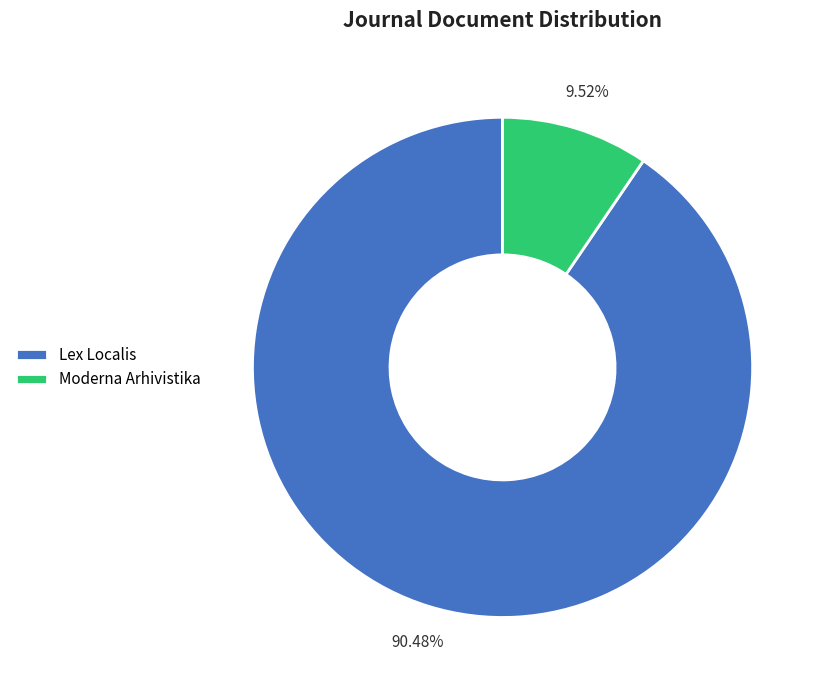

Which slice represents more than half of the pie?

Lex Localis